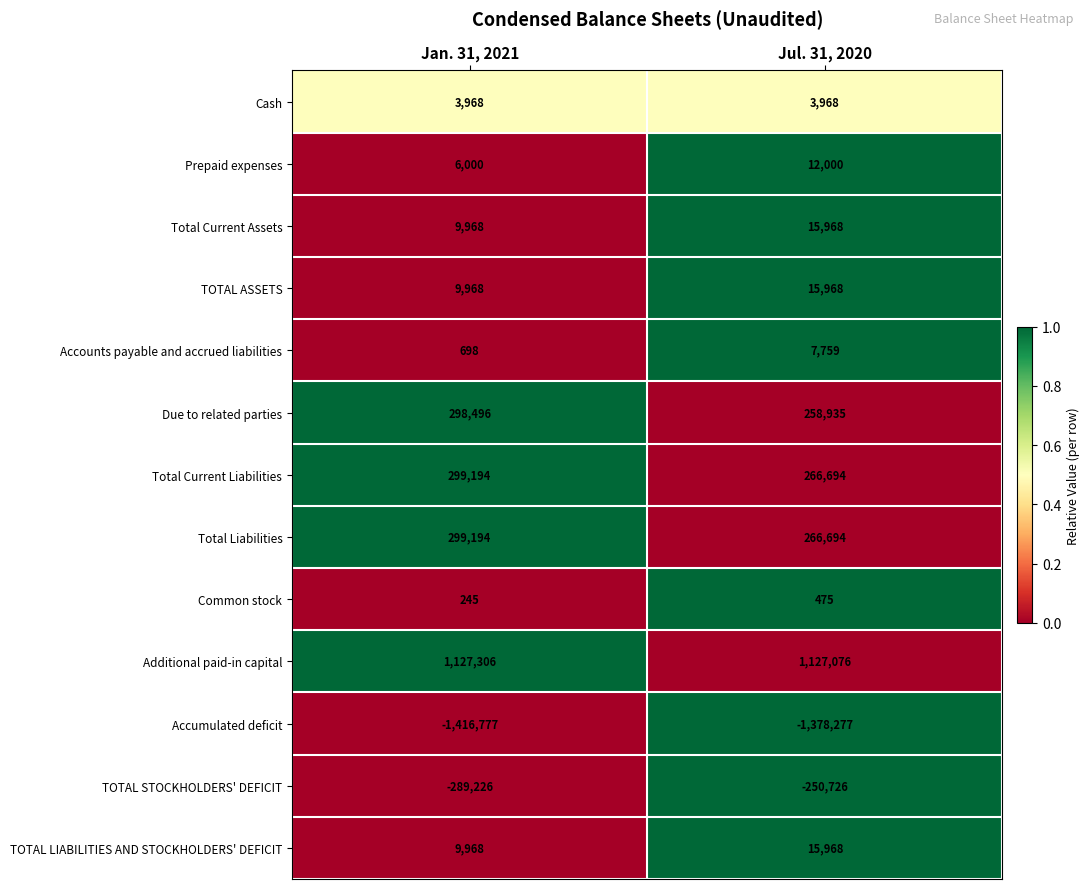

The value of Cash at Jul. 31, 2020 is 3968. True or false?

True